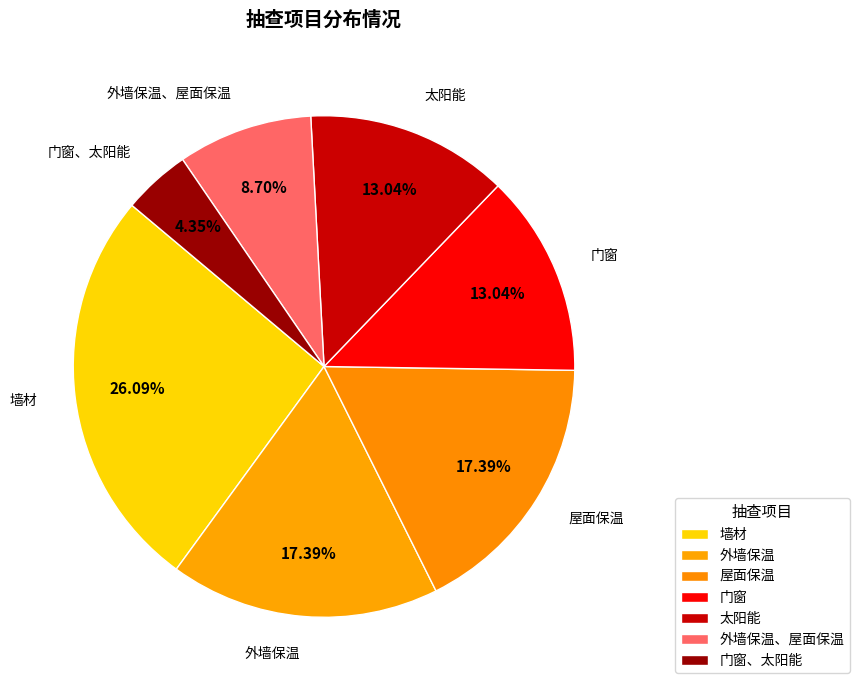

Count the number of slices in the pie.

7